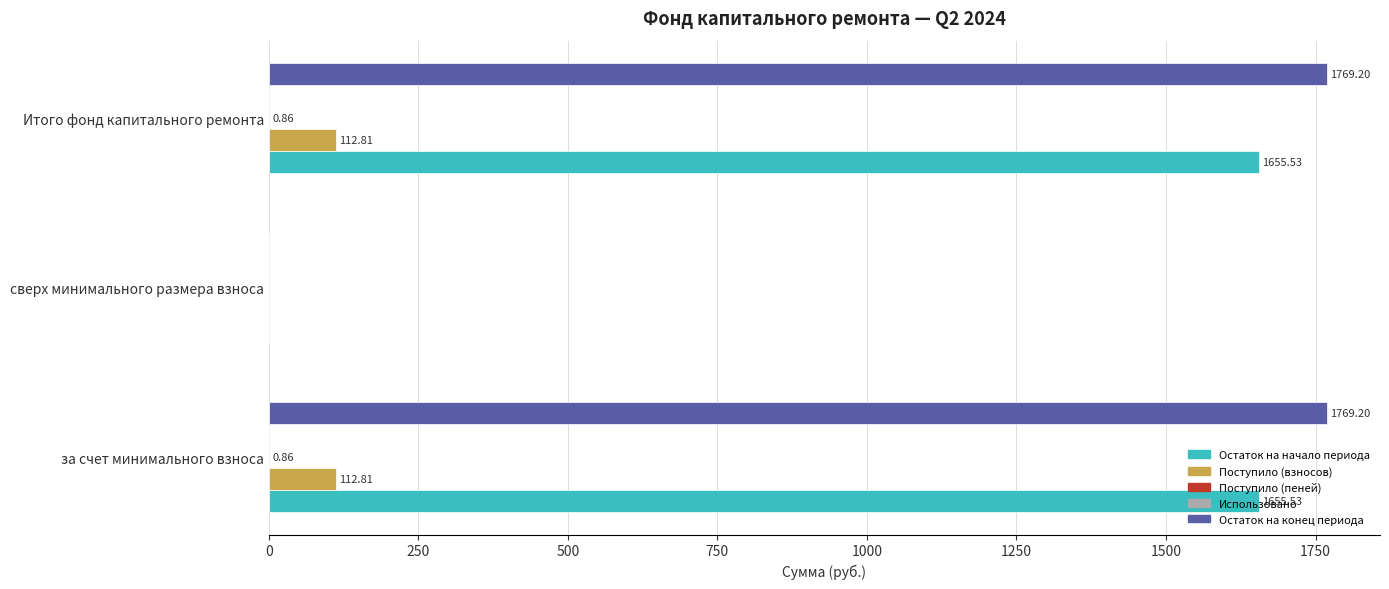

At which label is Поступило (взносов) closest to 56?

сверх минимального размера взноса